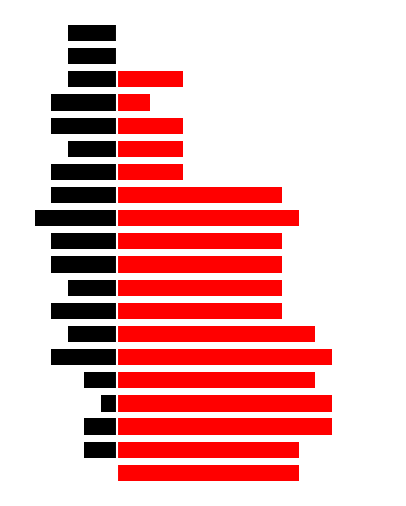

How many bars are there in each group?

2